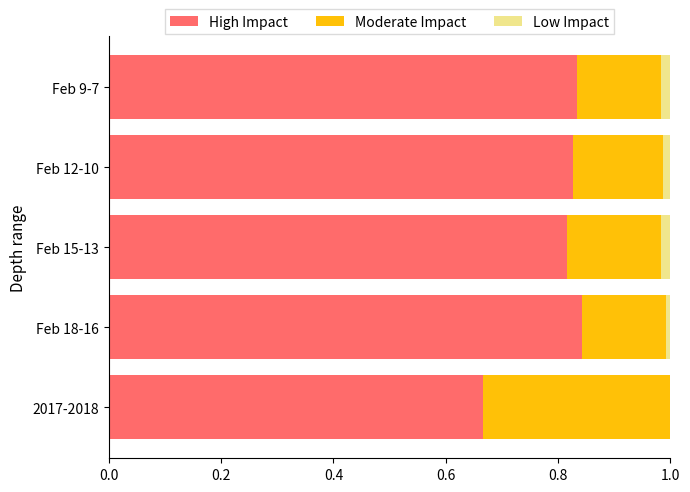

List the series in order of their peak value, lowest first.

Low Impact, Moderate Impact, High Impact